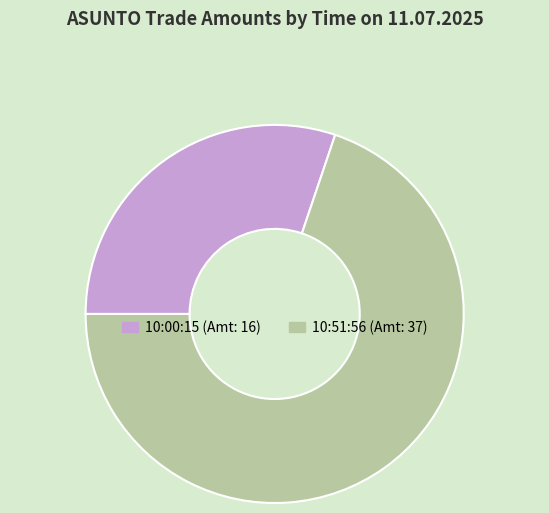

Rank the categories by value from highest to lowest.

10:51:56, 10:00:15